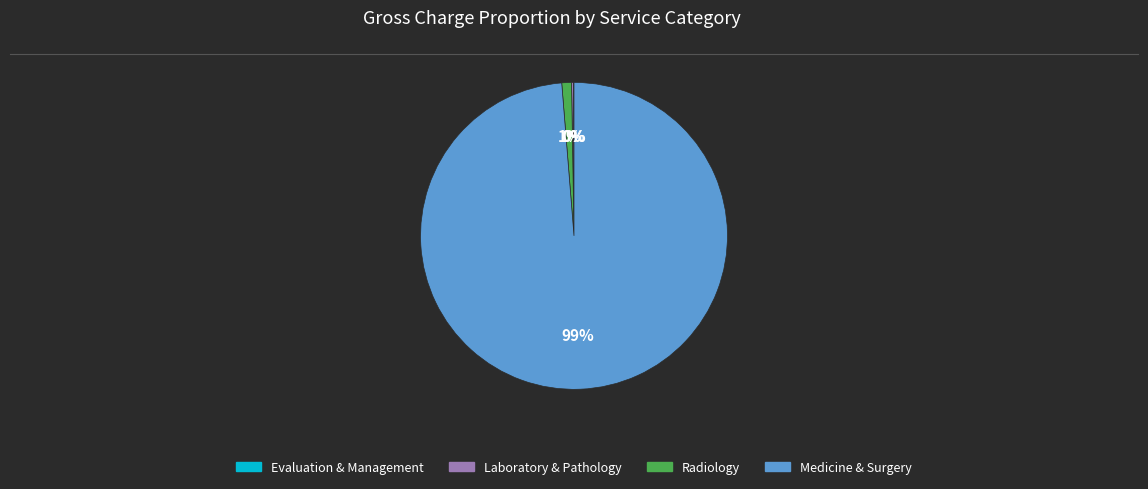

The Medicine & Surgery slice represents 89% of the pie. True or false?

False